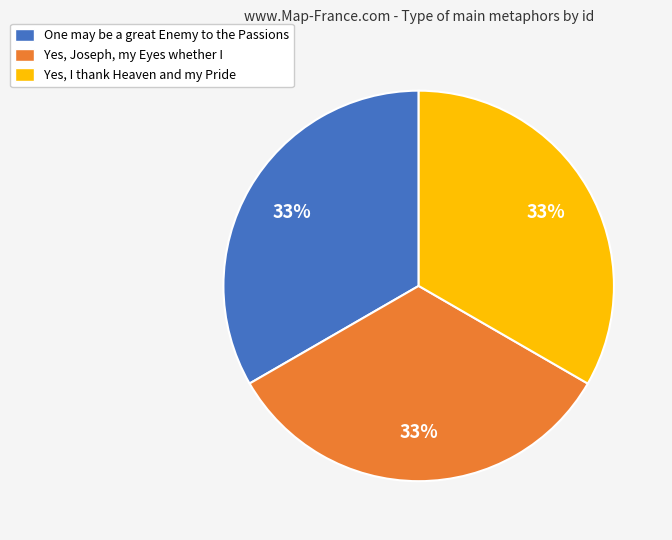

To the nearest percent, what portion does Yes, Joseph, my Eyes whether I represent?

33%